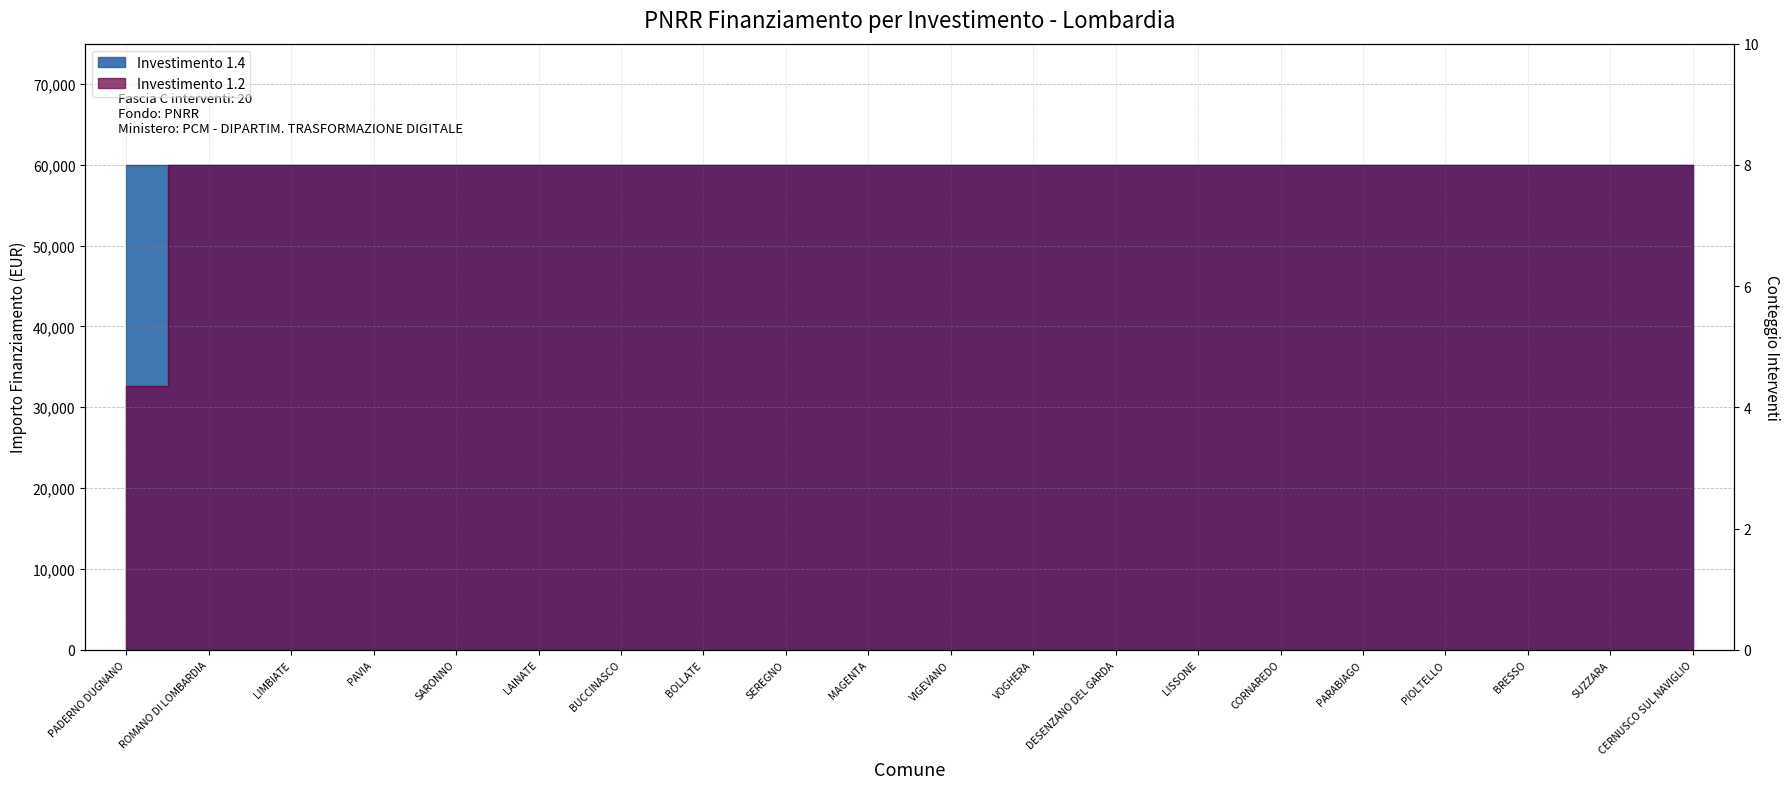

Rank the categories by value from lowest to highest.

PADERNO DUGNANO, ROMANO DI LOMBARDIA, LIMBIATE, PAVIA, SARONNO, LAINATE, BUCCINASCO, BOLLATE, SEREGNO, MAGENTA, VIGEVANO, VOGHERA, DESENZANO DEL GARDA, LISSONE, CORNAREDO, PARABIAGO, PIOLTELLO, BRESSO, SUZZARA, CERNUSCO SUL NAVIGLIO